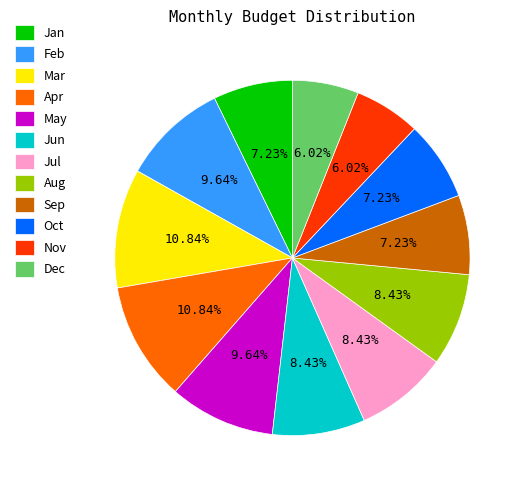

Count the number of slices in the pie.

12